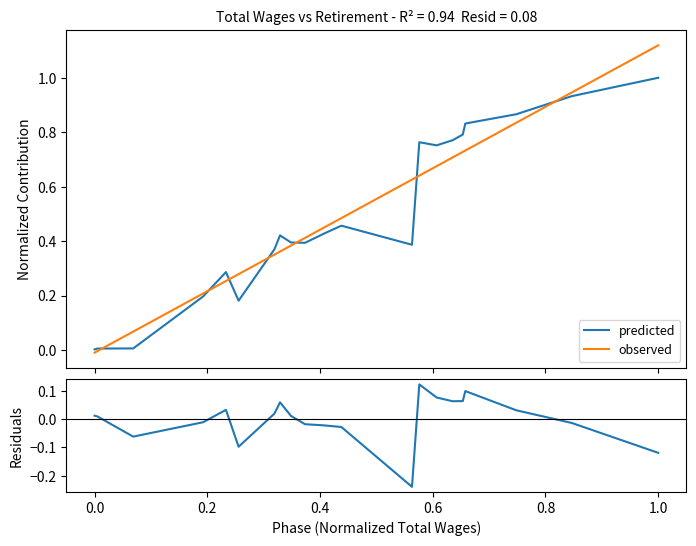

True or false: predicted has more than 0 points higher than both neighbors.

True